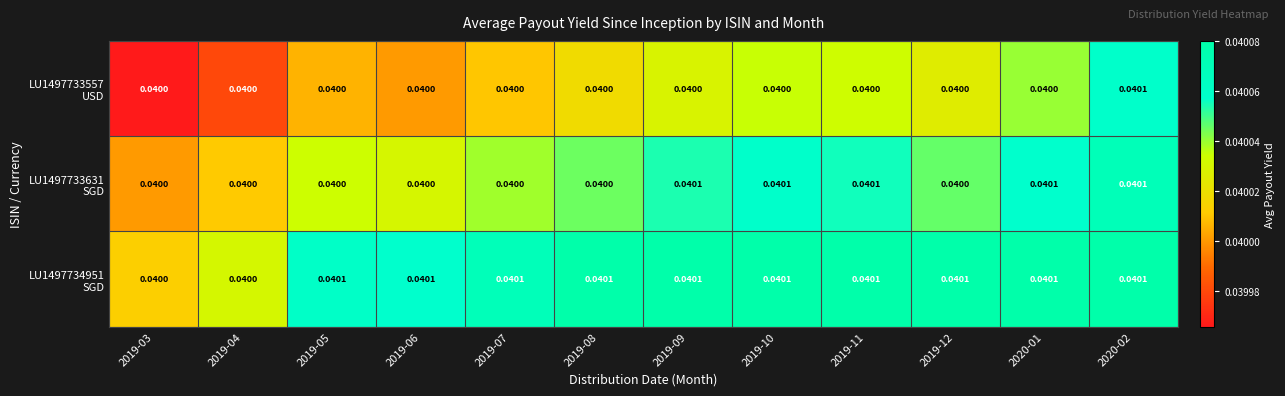

Count the number of data series in this chart.

3